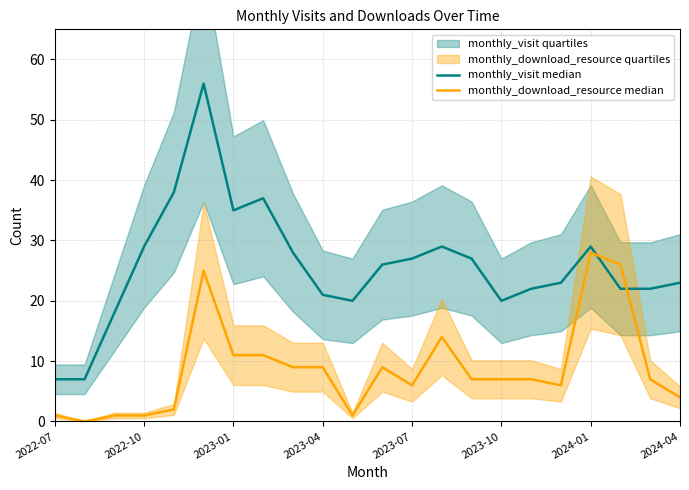

What is the difference between the second highest and second lowest values in the monthly_download_resource median series?

25